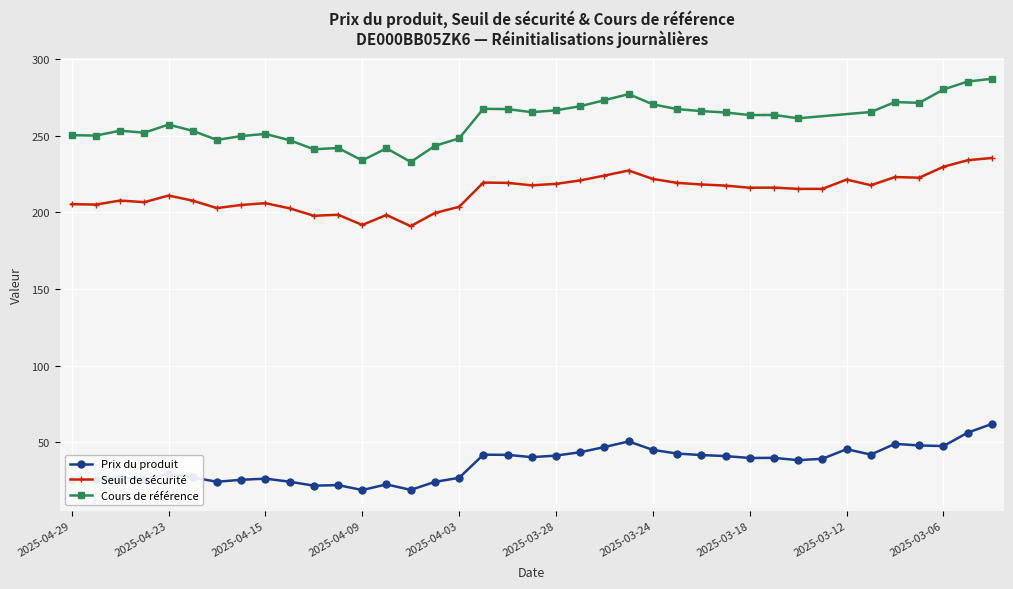

True or false: Seuil de sécurité and Prix du produit cross at least once.

False